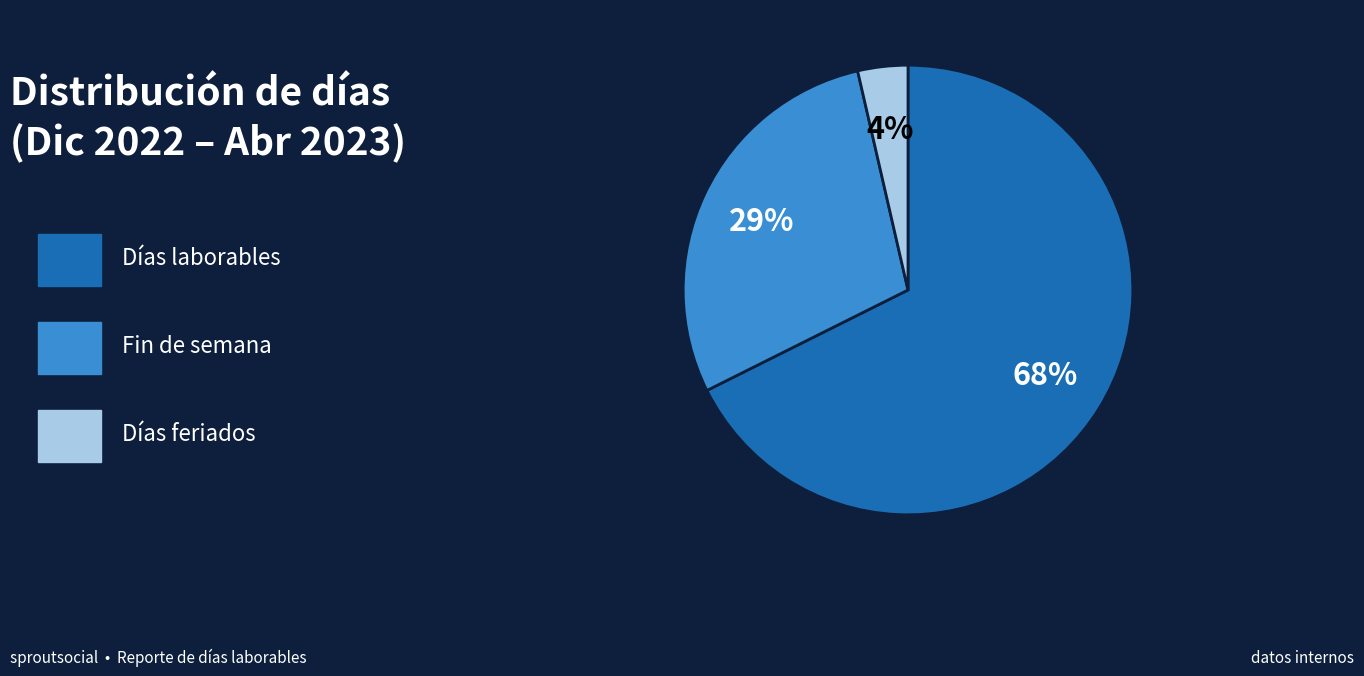

To the nearest percent, what is the average slice percentage?

33%